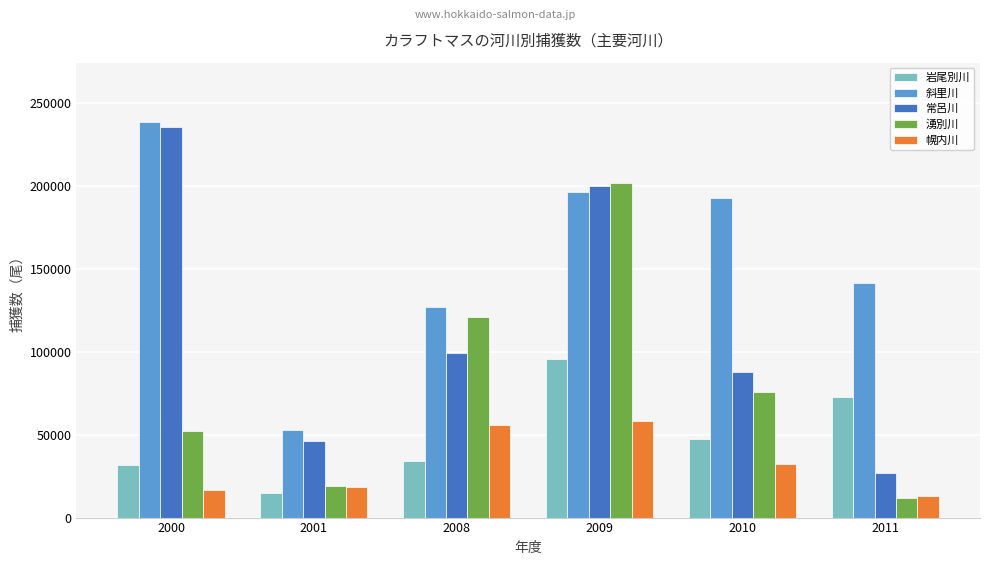

How many data points does each series have?

6